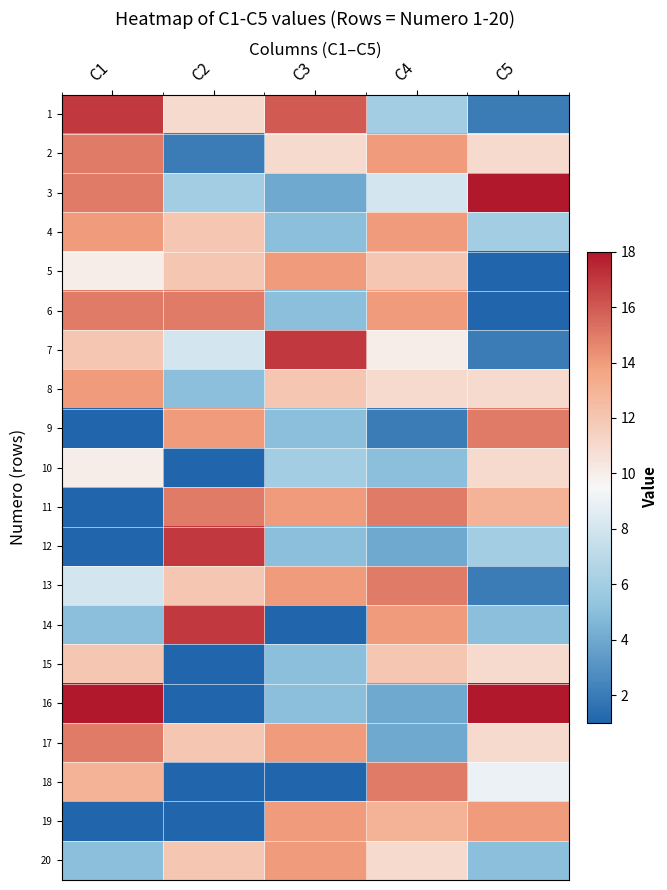

Which category has the highest value across all series?

C5